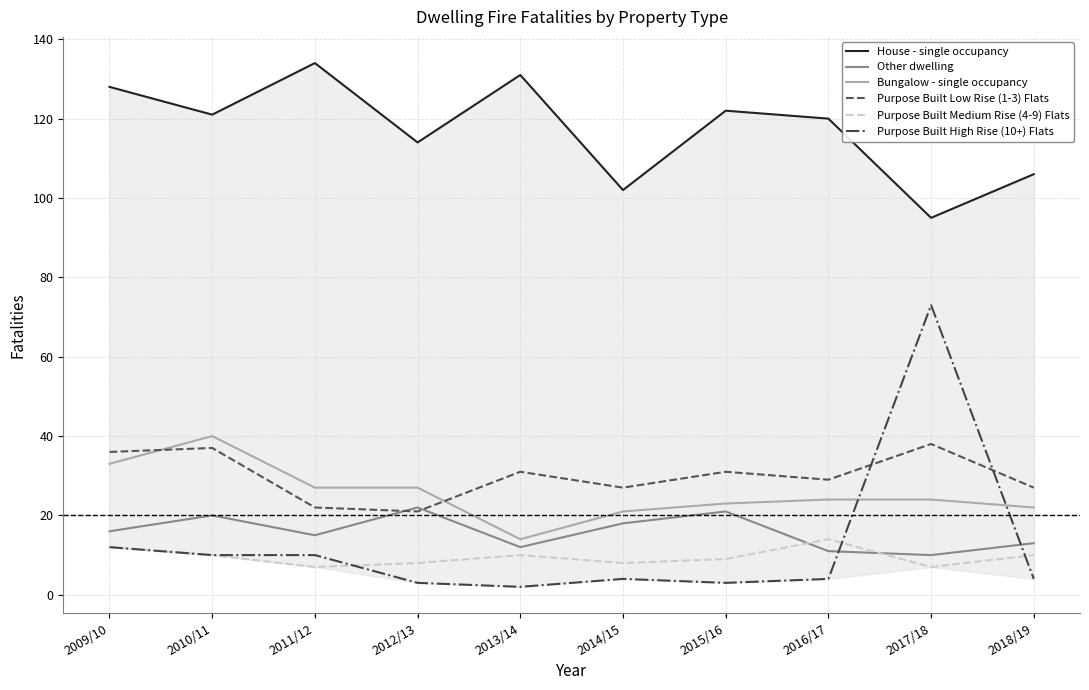

How many values in the Other dwelling series are below 16?

5